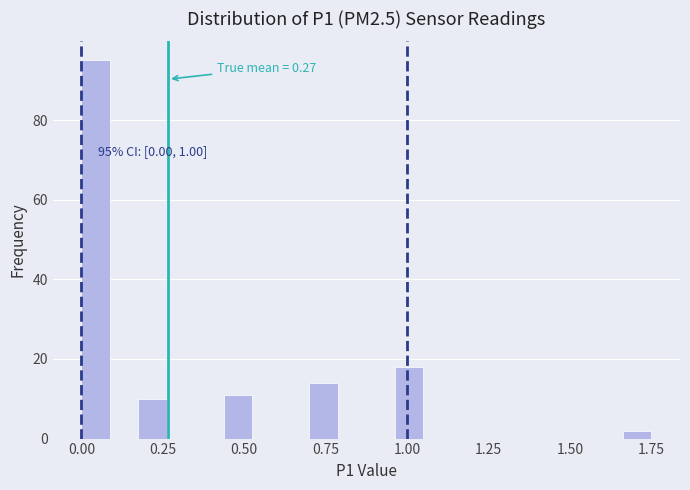

Around what value on the x-axis is the tallest bar? Give the approximate position of its centre, as read against the axis.

0.05